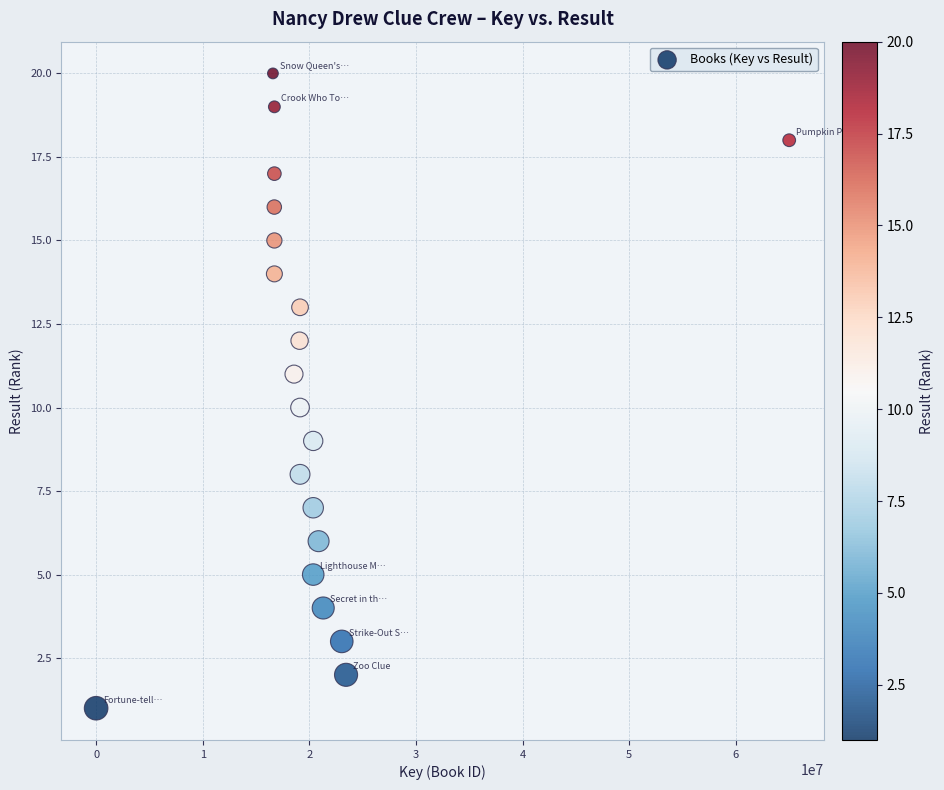

What is the range of X values (max minus min)?

64995210